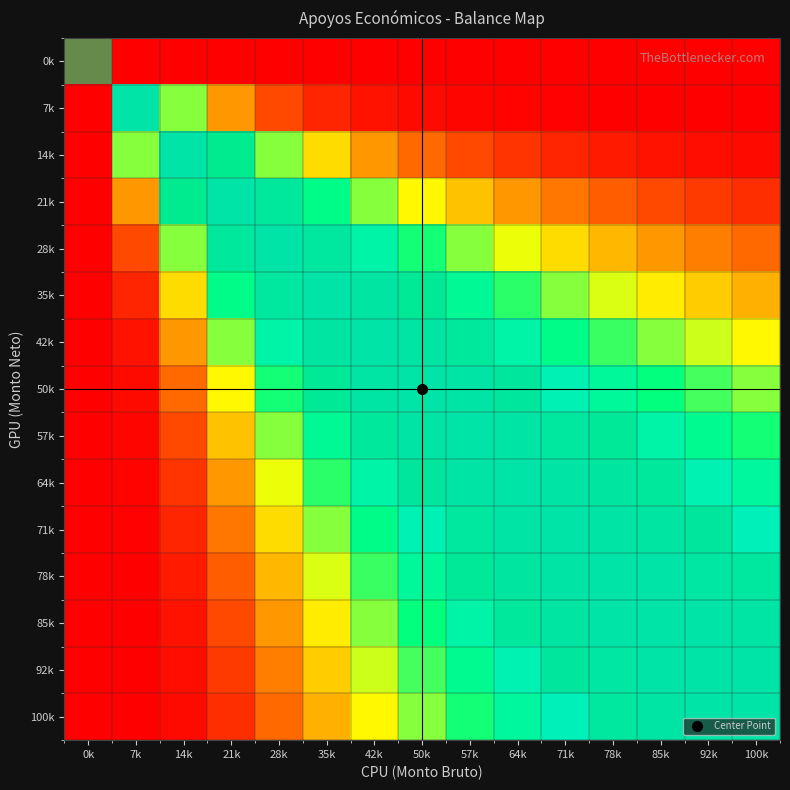

At which category is the sum across all series the highest?

57k